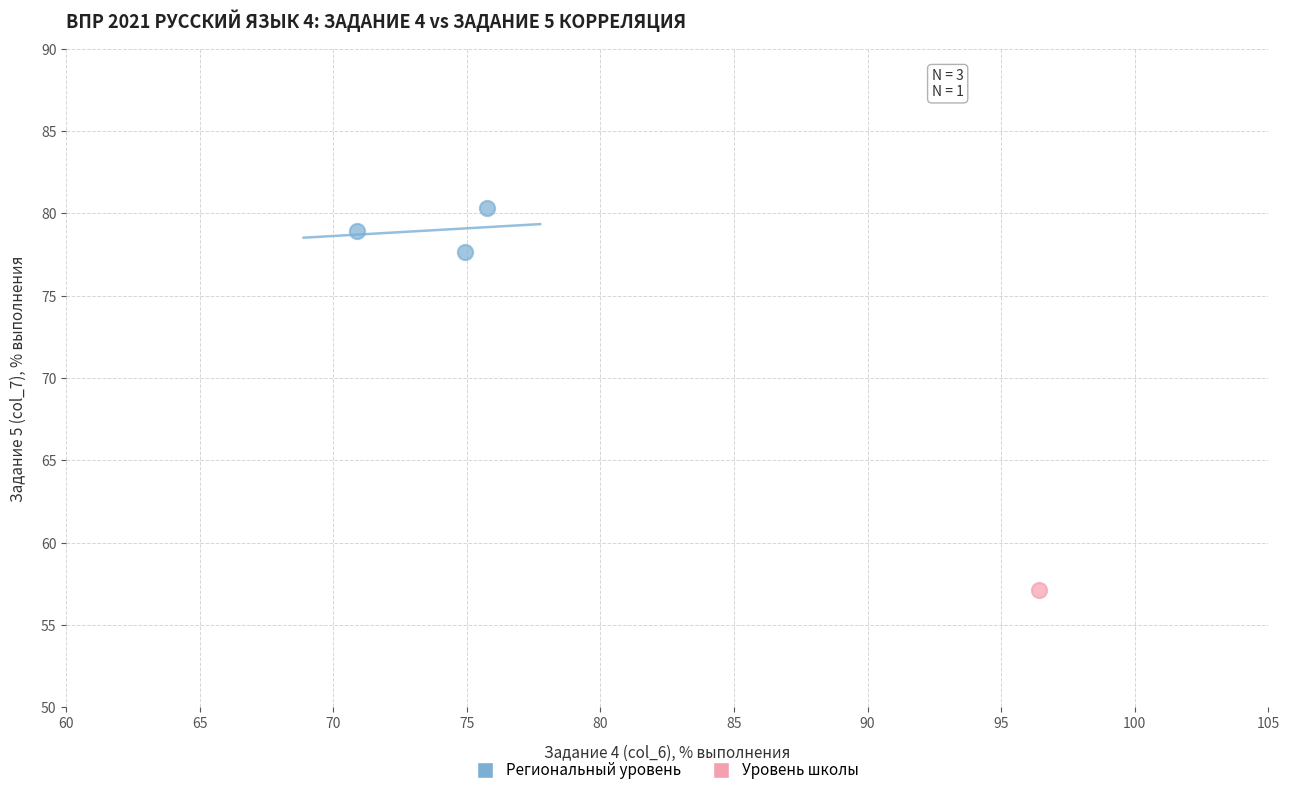

What are all the series names shown in the legend?

Региональный уровень, Уровень школы